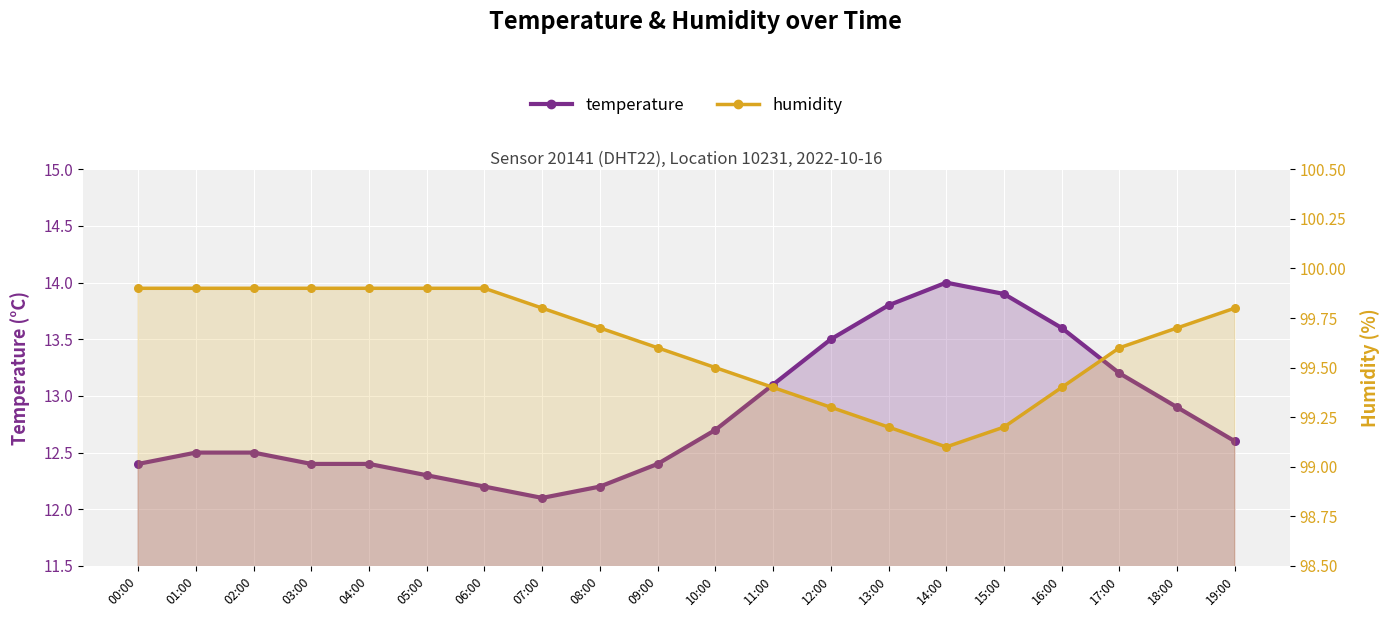

Which series contains the highest Y value?

humidity